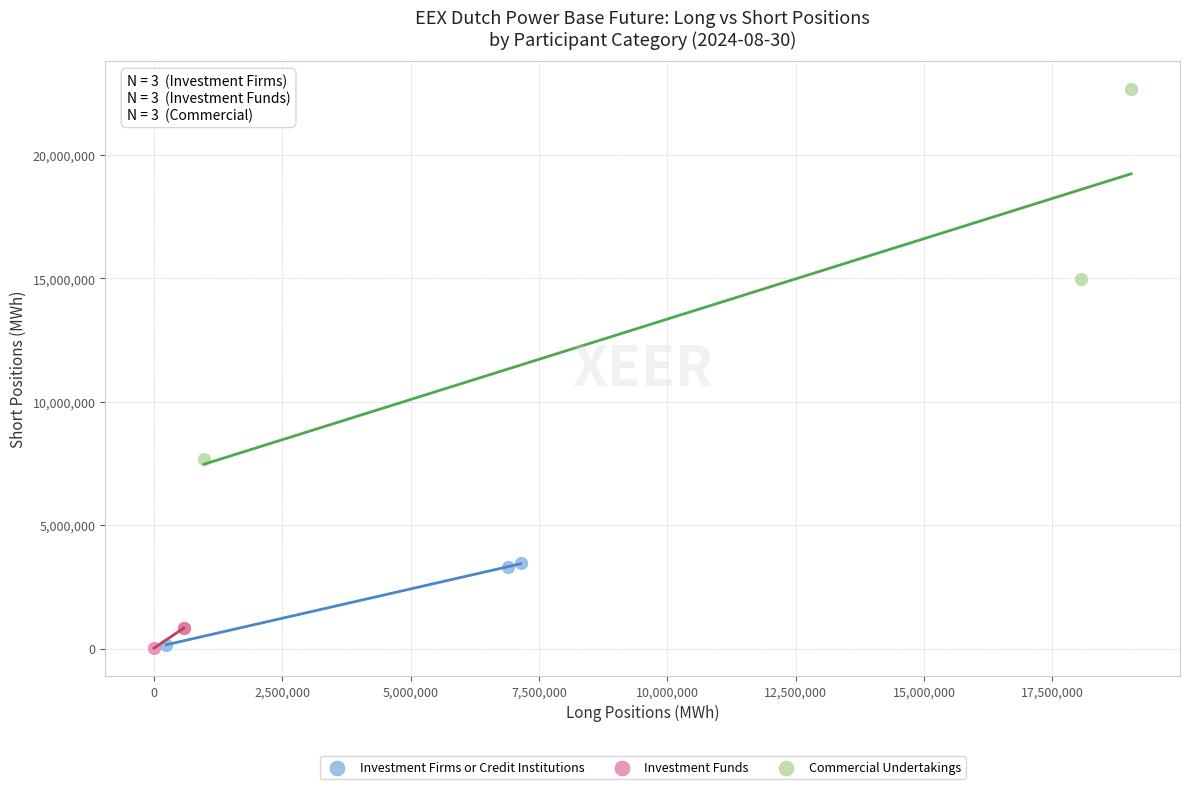

What are all the series names shown in the legend?

Investment Firms or Credit Institutions, Investment Funds, Commercial Undertakings